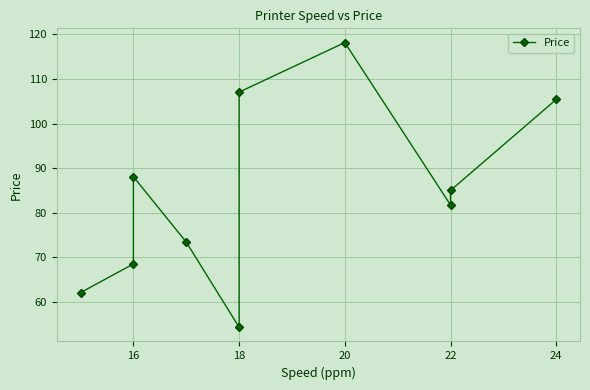

What position from the left is 7?

8